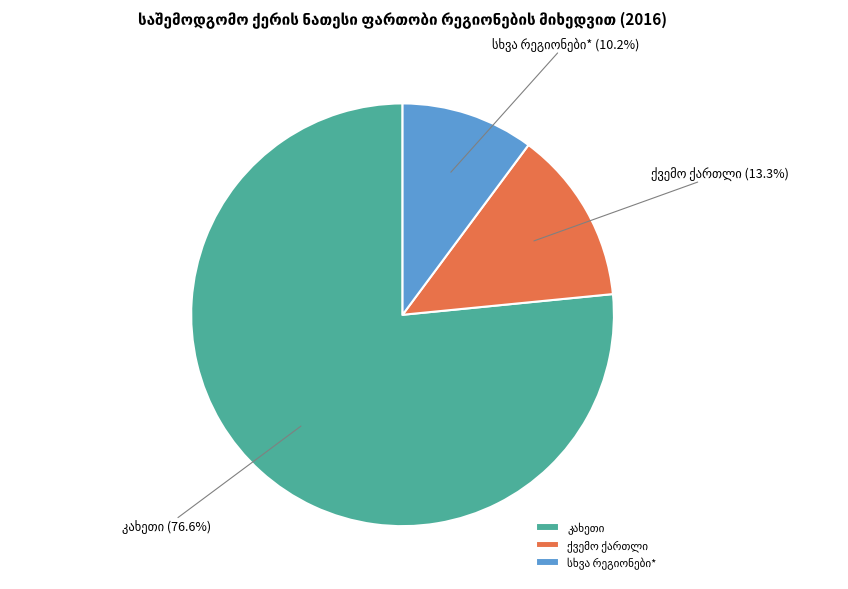

How many segments does this pie chart have?

3